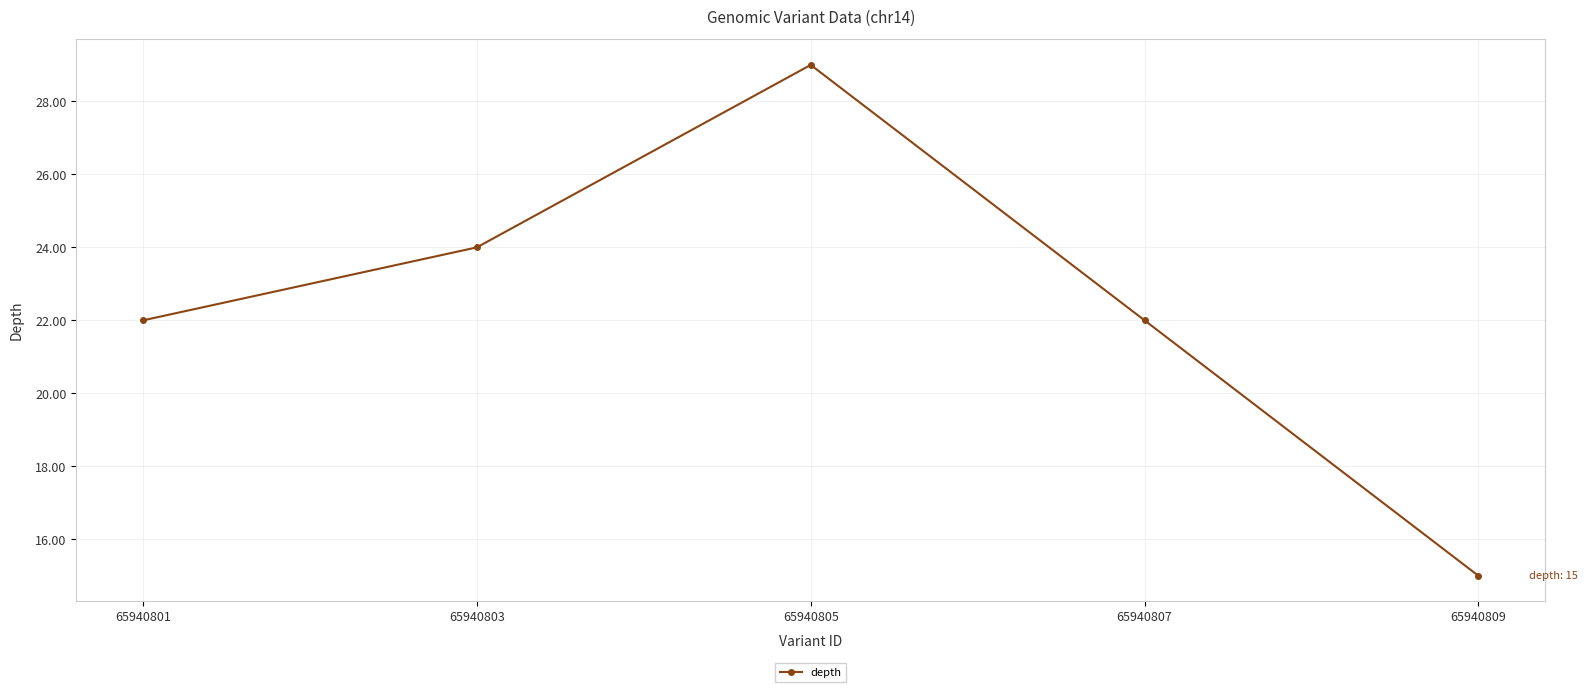

What is the difference between the maximum and second lowest values?

7